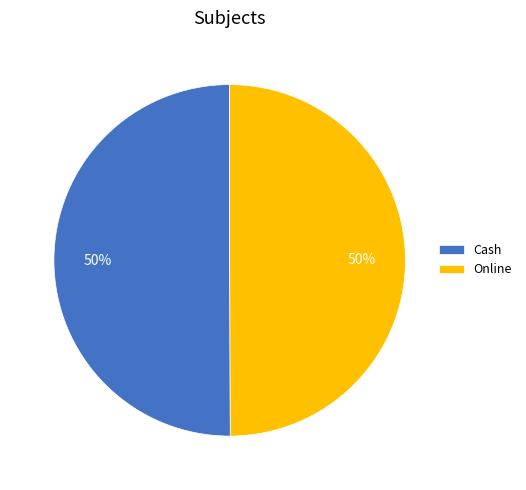

What percentage is the Cash slice, to the nearest percent?

50%